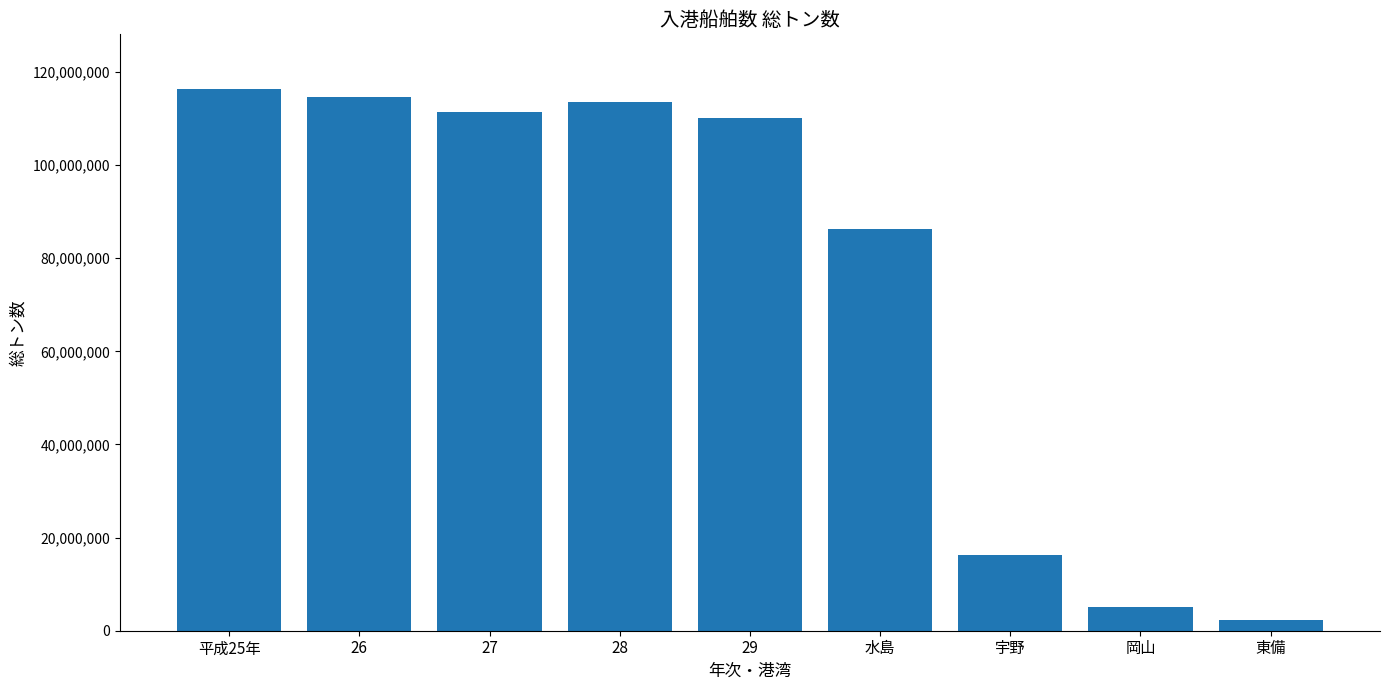

Where is the data nearest to the value 59401029?

水島